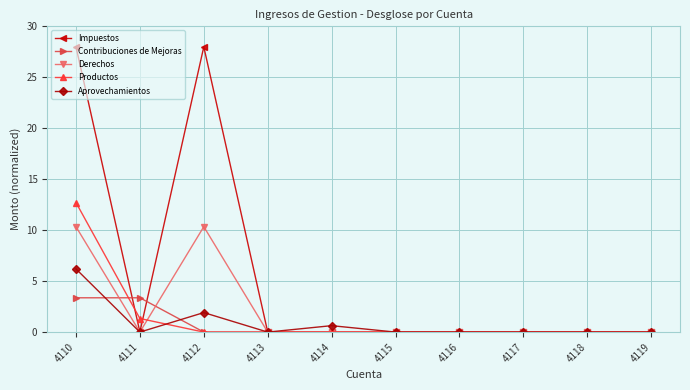

Where is the first local minimum for Aprovechamientos?

4111